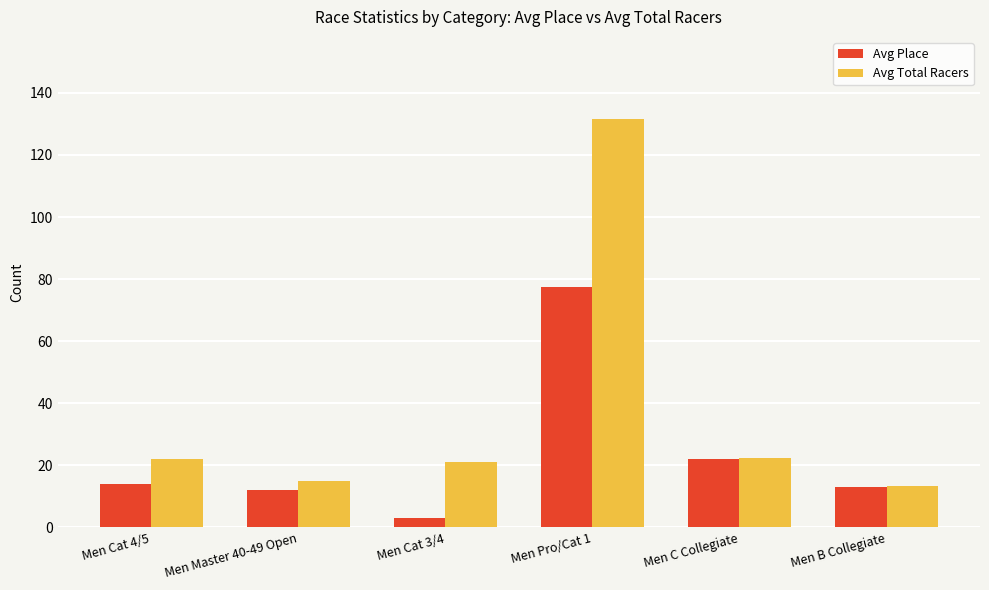

What is the spread (max minus min) of values at Men Pro/Cat 1?

54.4